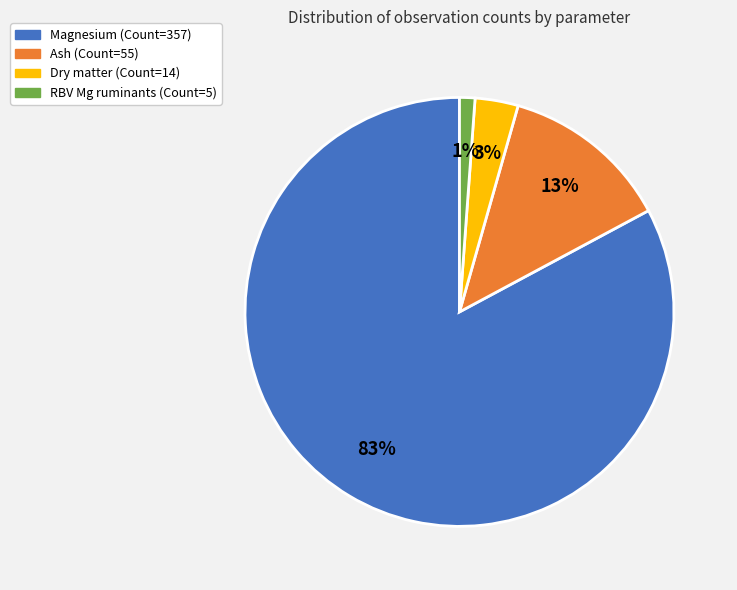

Which has a higher value, Dry matter (Count=14) or Magnesium (Count=357)?

Magnesium (Count=357)